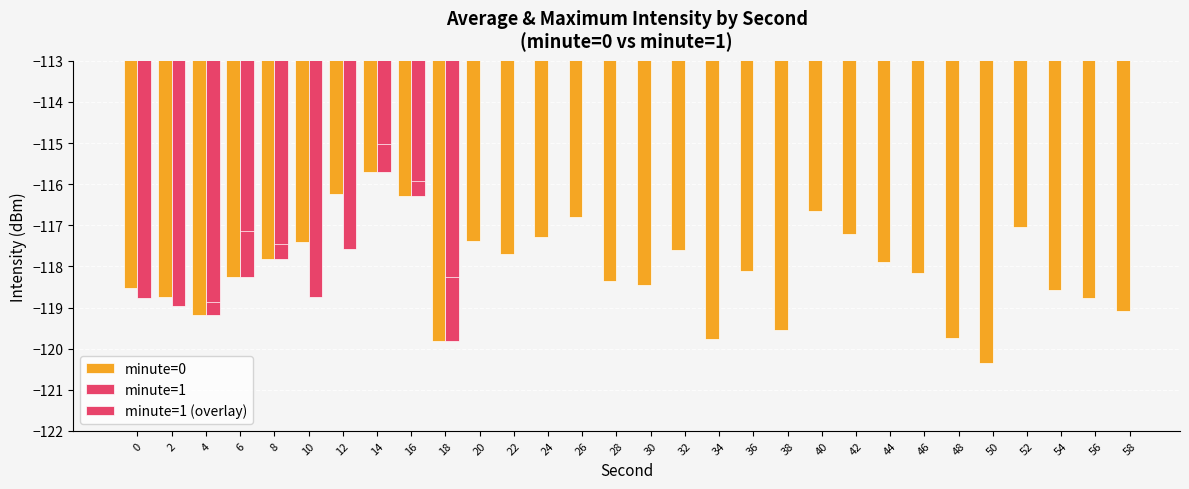

Is it true that the value at 10 is -55.0?

False